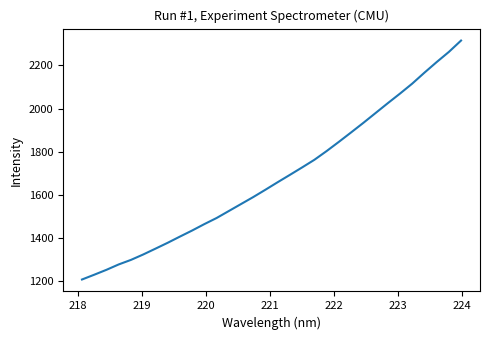

What is the maximum value shown in the chart?

2315.4